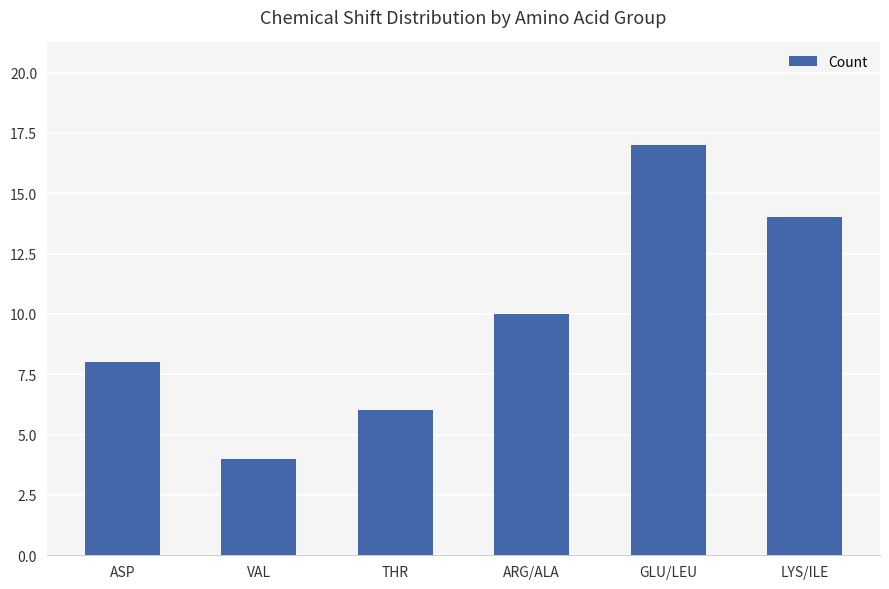

Reading left to right, what are all the values shown in this chart?

8	4	6	10	17	14